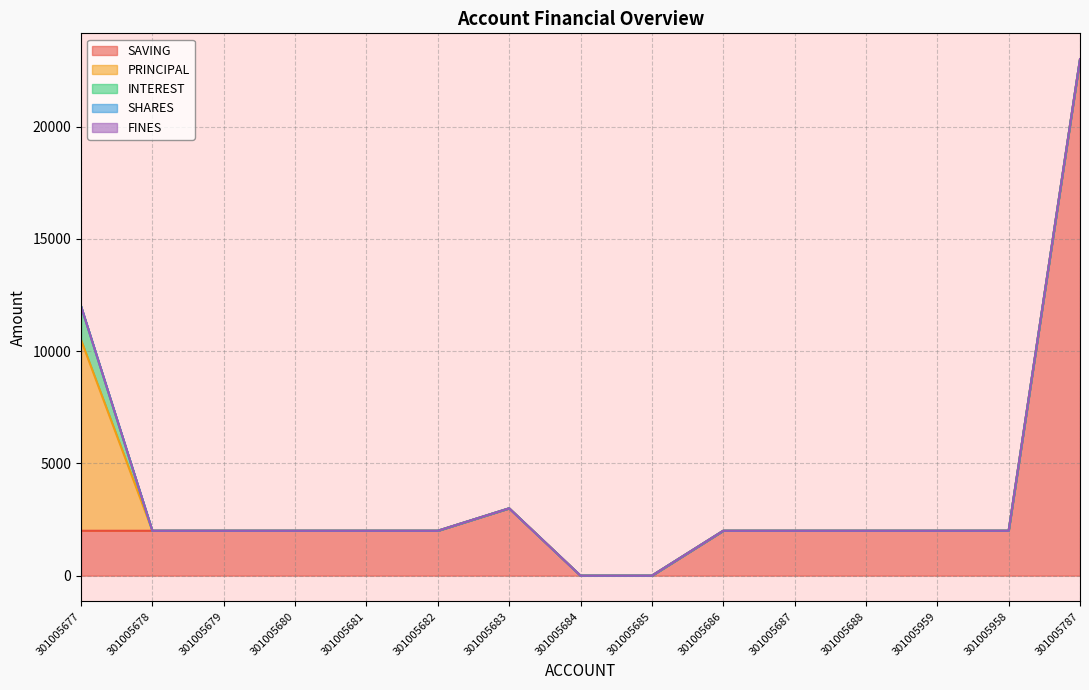

Between 301005679 and 301005687, which is larger?

301005679